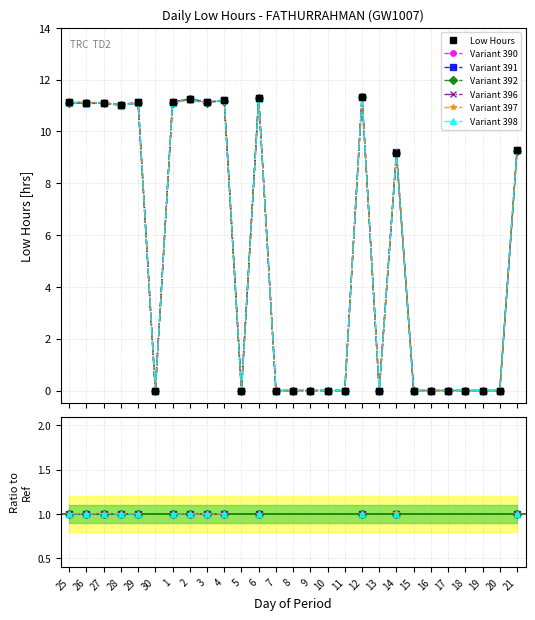

What is the sum of all values?

141.2